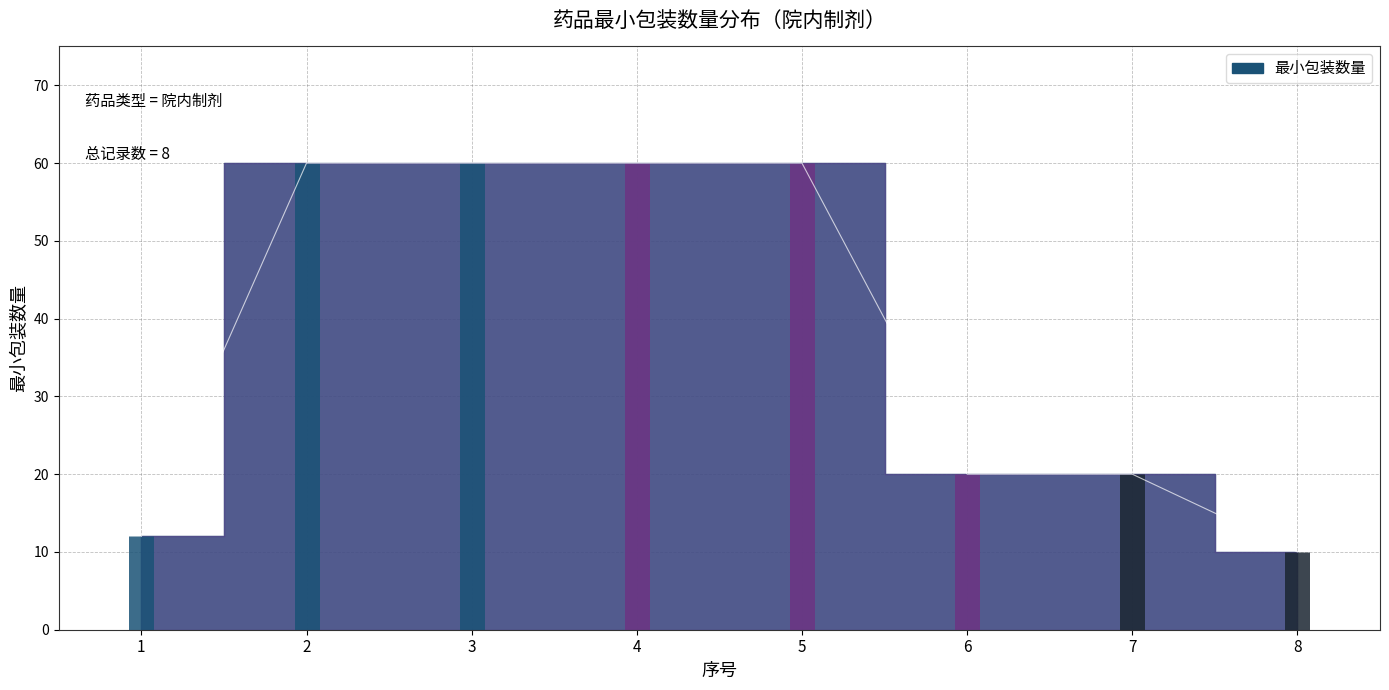

True or false: the data shows 60 at 3.

True